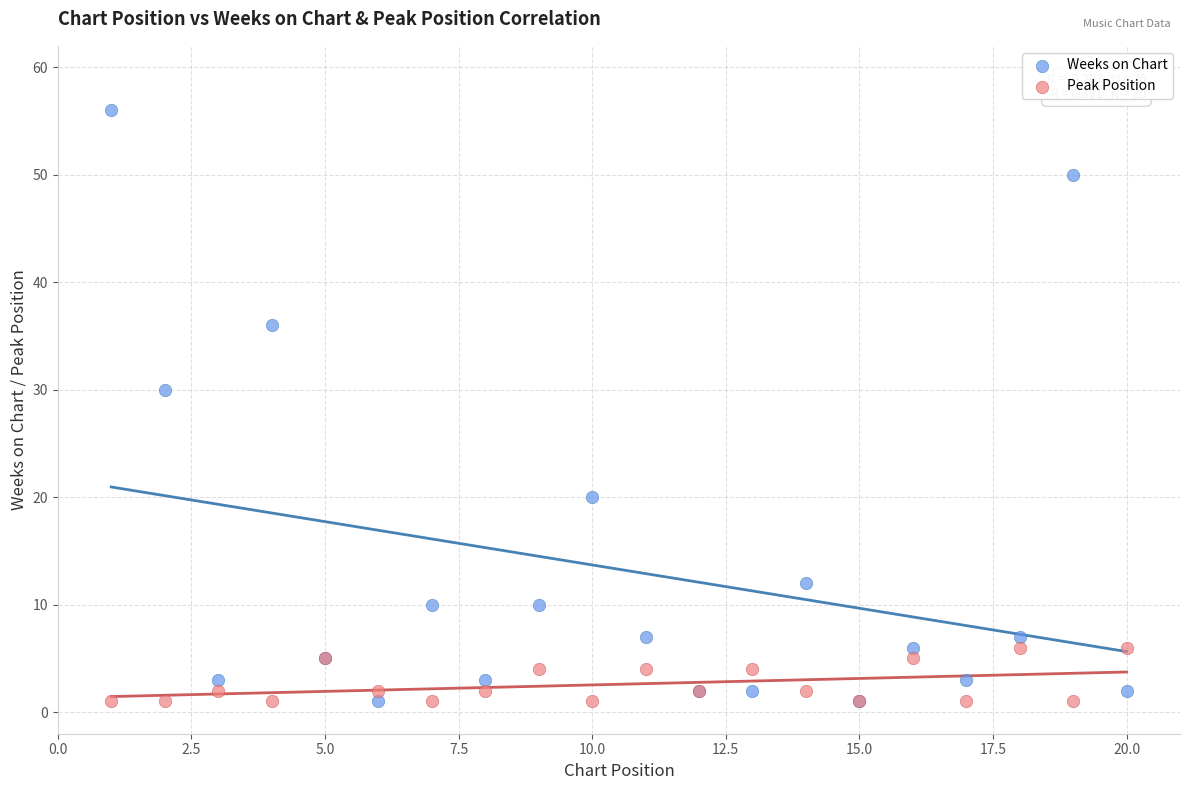

What are all the series names shown in the legend?

Weeks on Chart, Peak Position